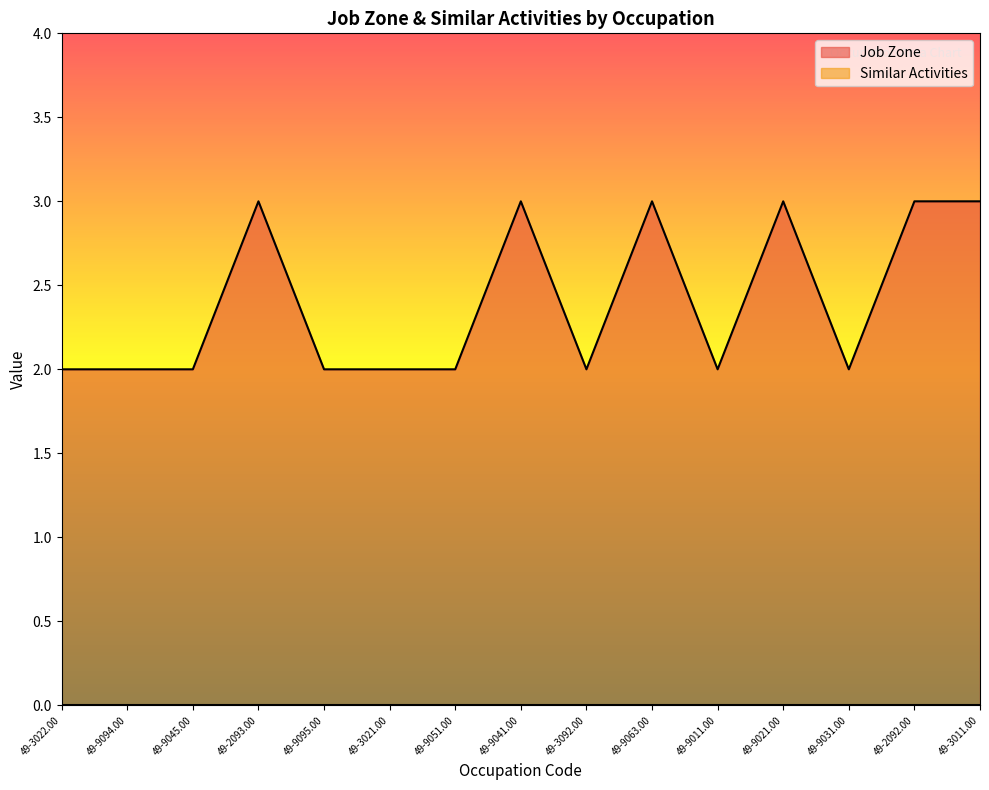

Reading left to right, list all the values displayed in this chart.

49-3022.00=2	49-9094.00=2	49-9045.00=2	49-2093.00=3	49-9095.00=2	49-3021.00=2	49-9051.00=2	49-9041.00=3	49-3092.00=2	49-9063.00=3	49-9011.00=2	49-9021.00=3	49-9031.00=2	49-2092.00=3	49-3011.00=3